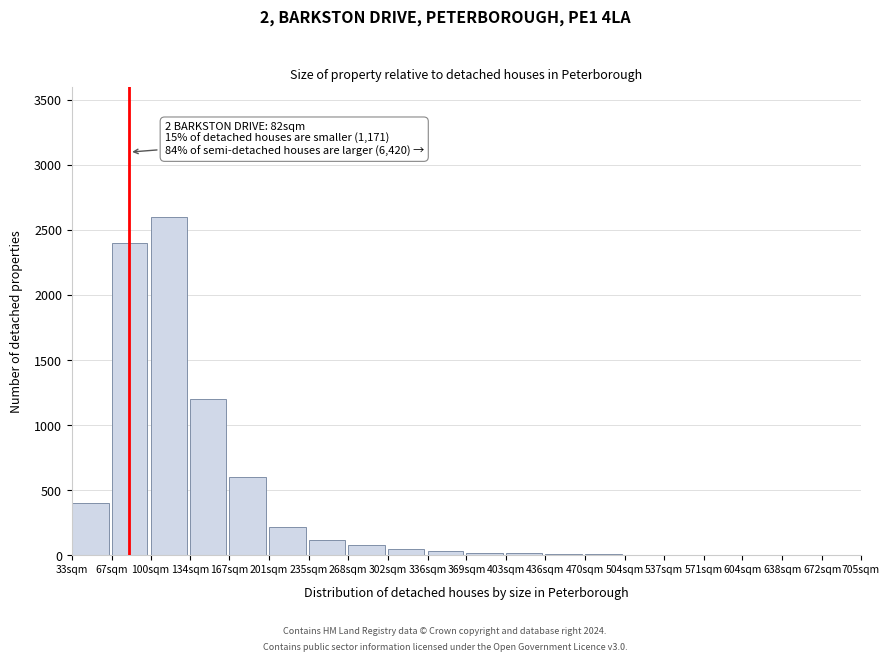

The value at 100sqm is 2600. True or false?

True